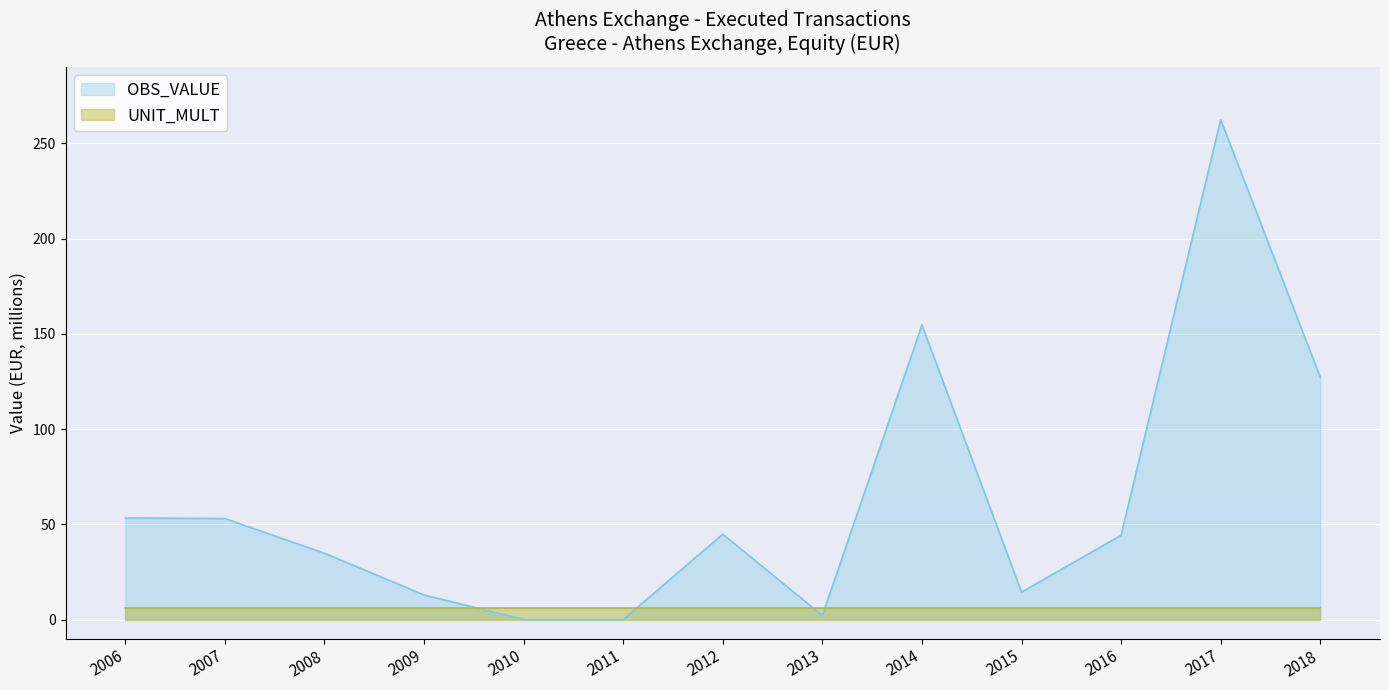

Does the chart display data point markers on the line(s)?

No